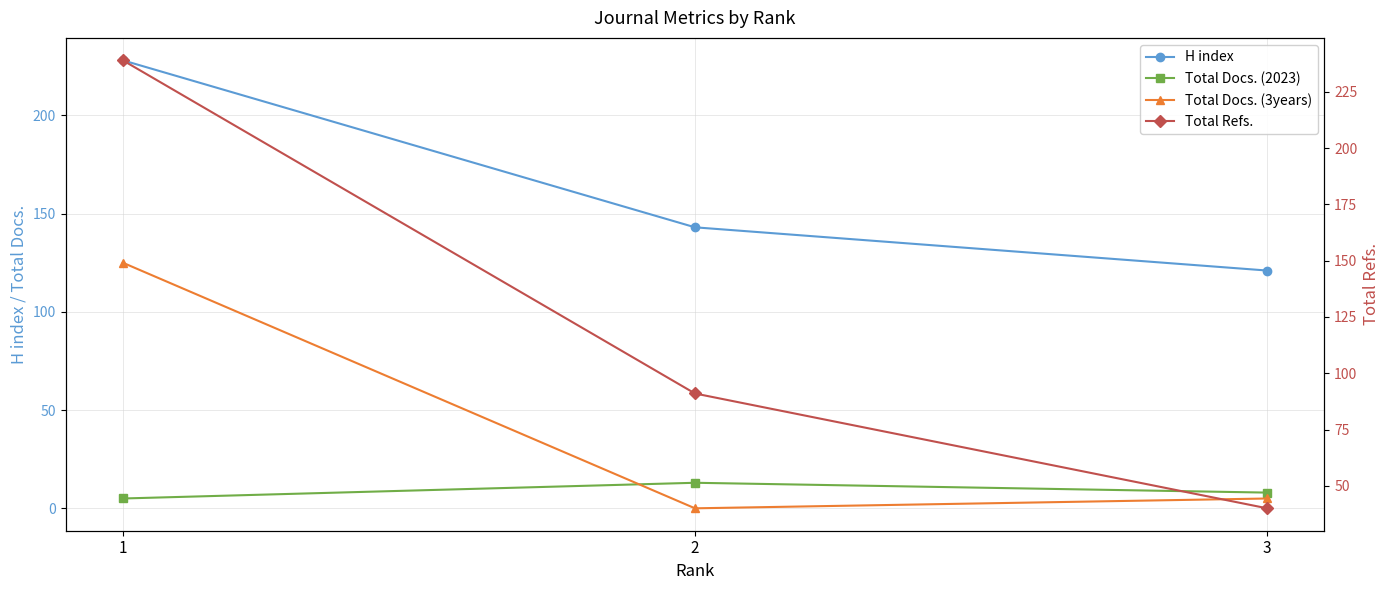

At how many categories does at least one series exceed 131?

2